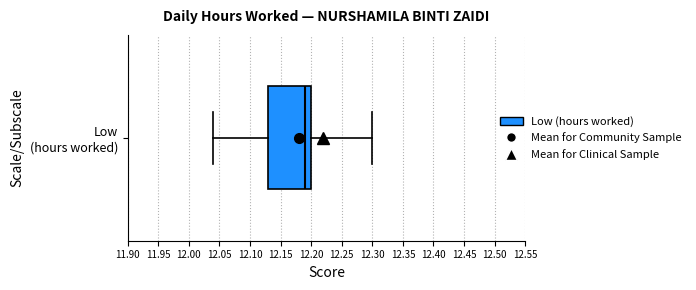

Where is the right edge of the box for Low (hours worked) on the x-axis? The values are not printed on the chart, so give them approximately, as read against the axis.

12.20